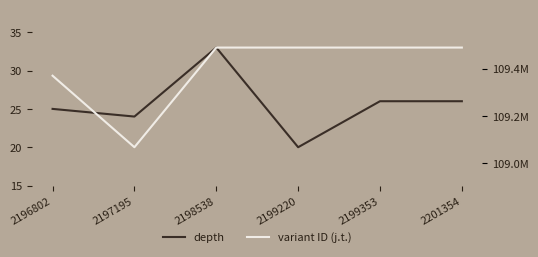

How many series are shown in this chart?

2